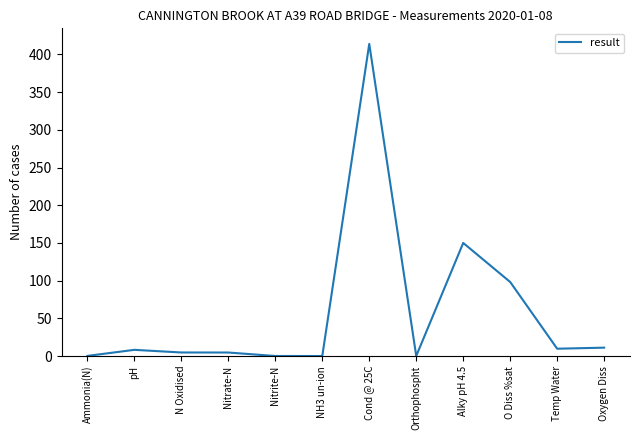

The value at Temp Water is 9.7. True or false?

True